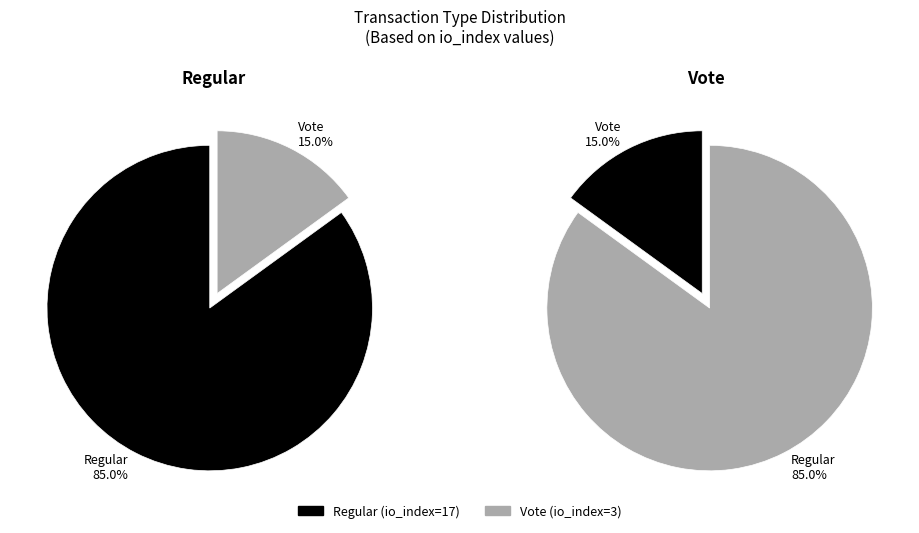

What is the majority slice?

Regular (io_index=17)